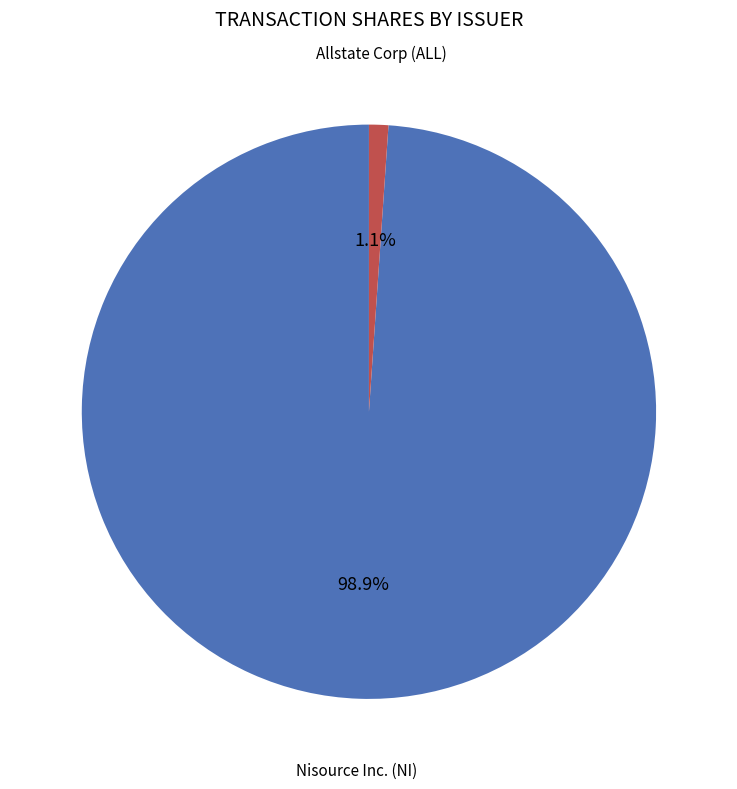

Is there a majority slice in this chart?

Yes